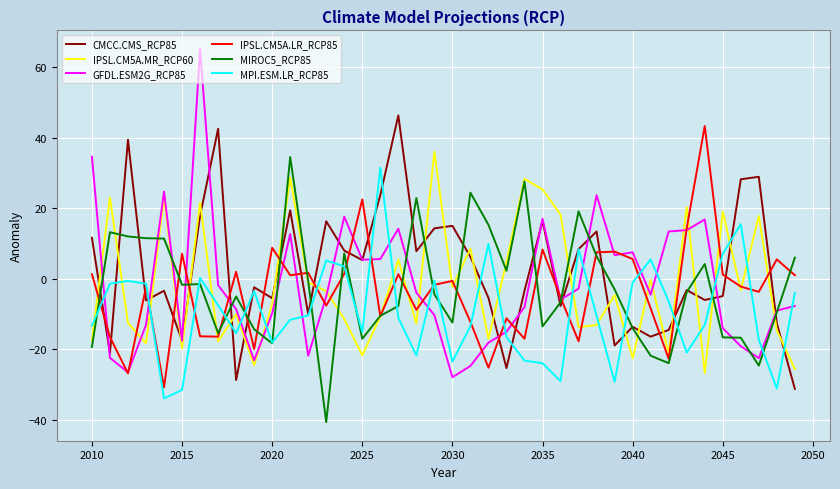

Which series has the widest spread of values?

GFDL.ESM2G_RCP85